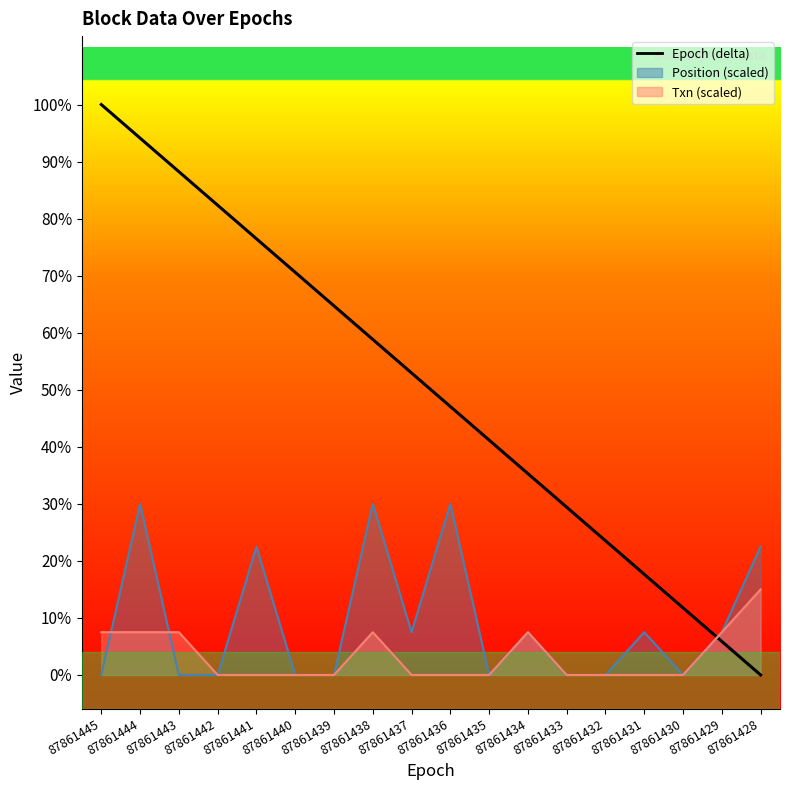

What is the difference between the values at 87861444 and 87861439?

5